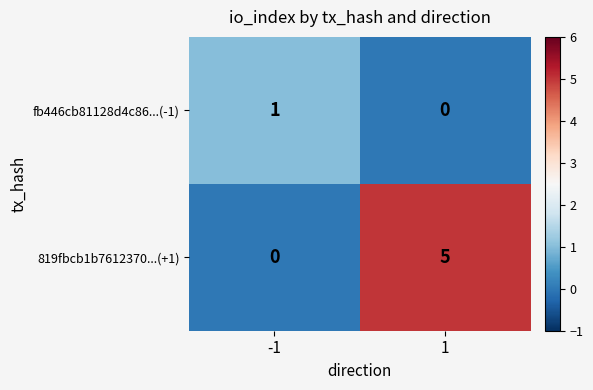

List the series in order of their overall mean, lowest first.

fb446cb81128d4c86...(-1), 819fbcb1b7612370...(+1)